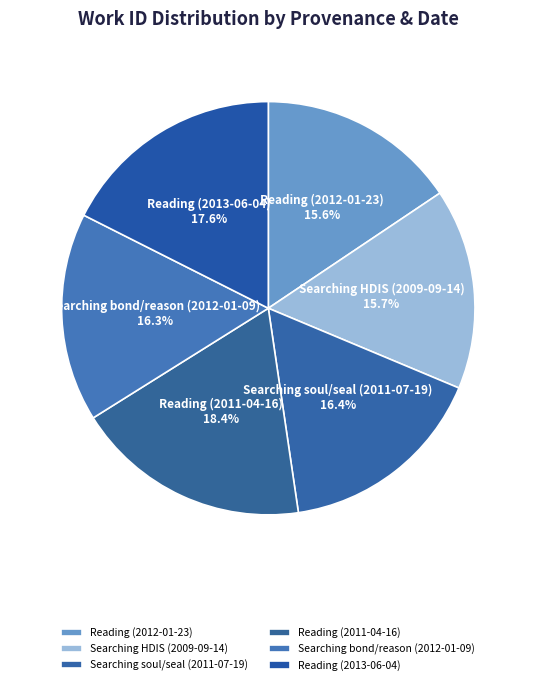

How much of the chart is everything except Reading (2011-04-16)?

81.6%